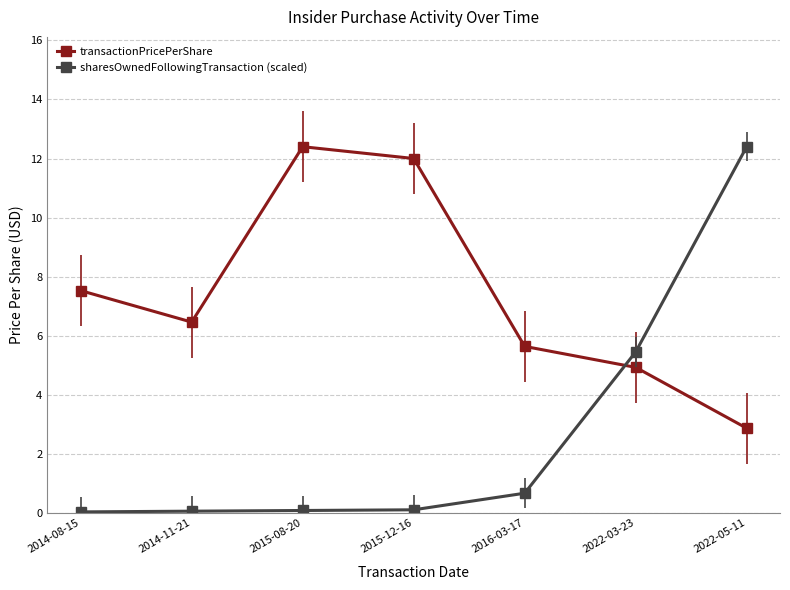

Is it true that transactionPricePerShare equals 5.0 at 2022-05-11?

False